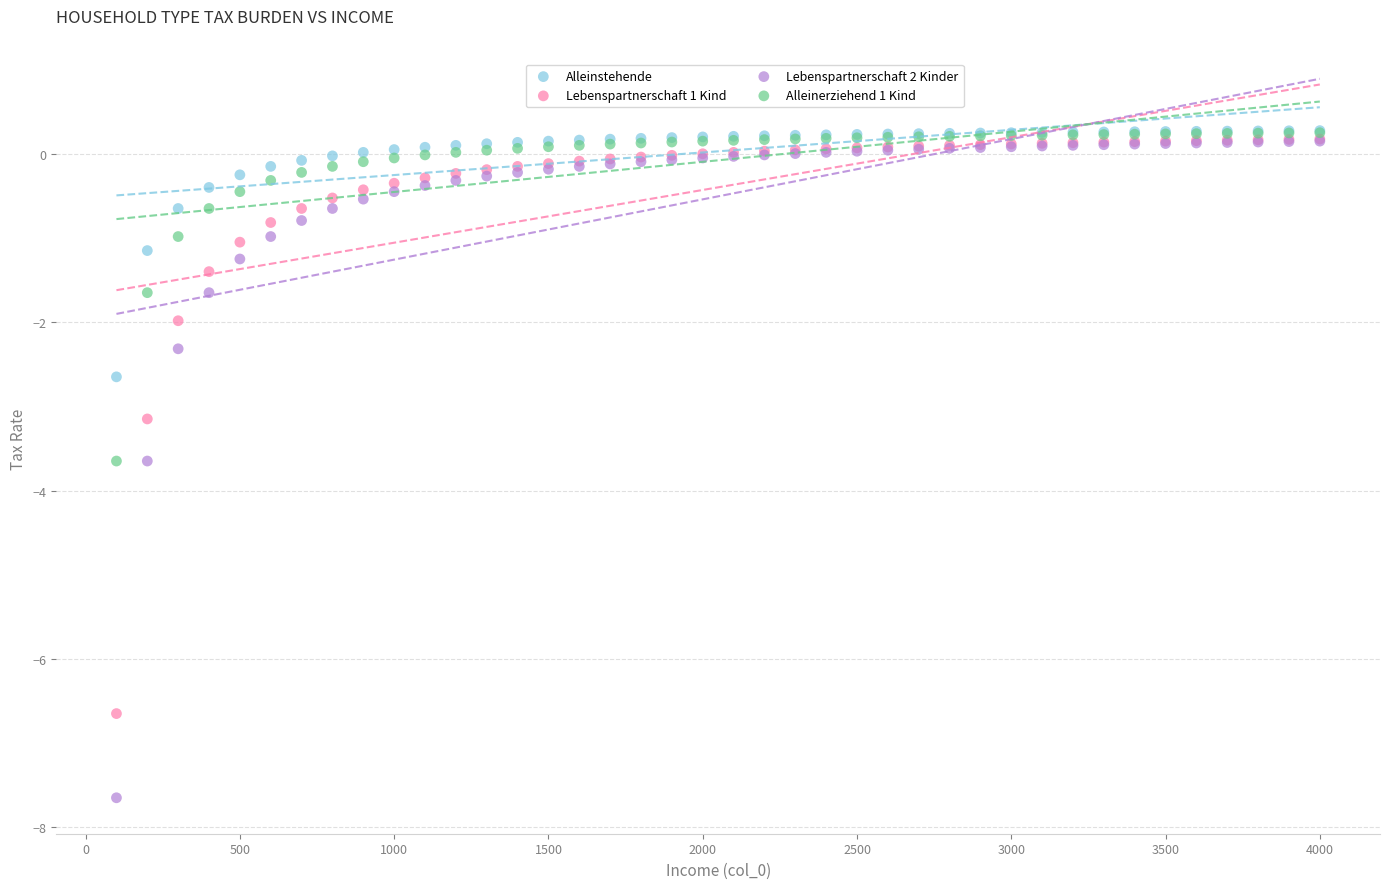

Across all series, what Y value is closest to -3?

-3.1